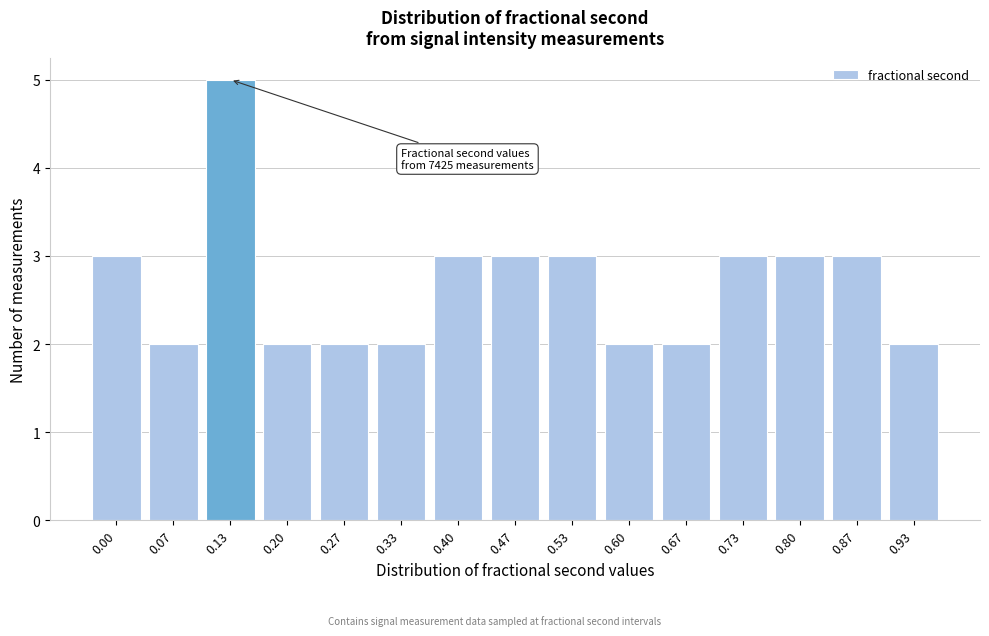

Reading left to right, what are all the values shown in this chart?

3	2	5	2	2	2	3	3	3	2	2	3	3	3	2